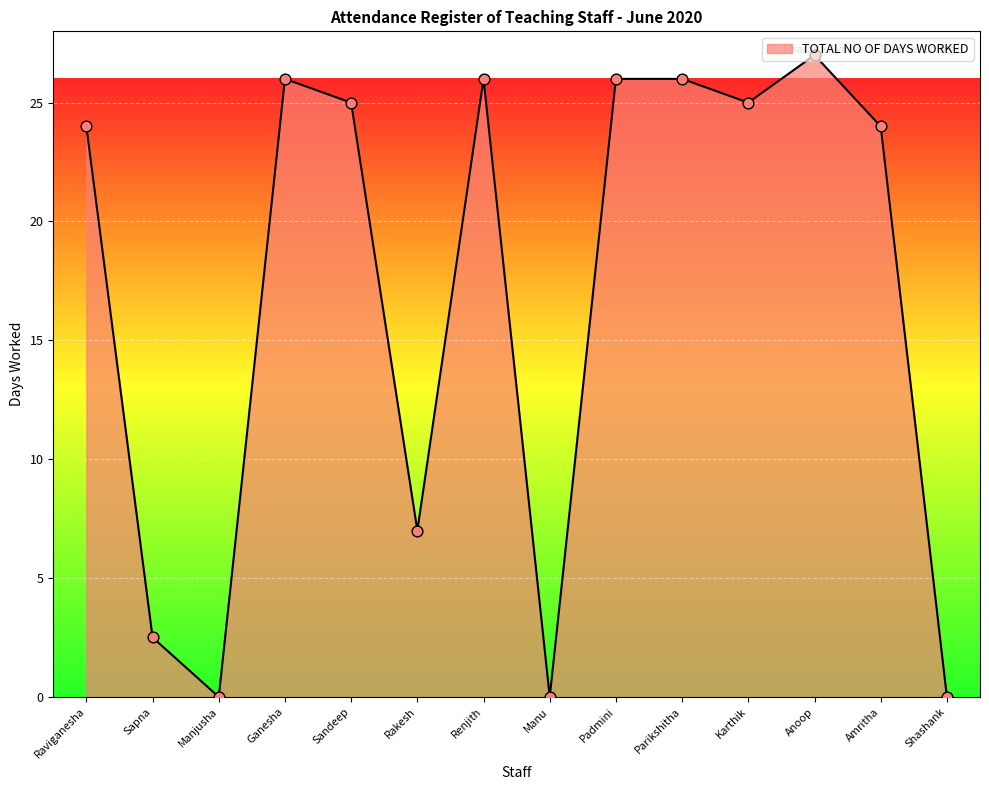

What is the change in value from Sapna to Manu?

-2.5